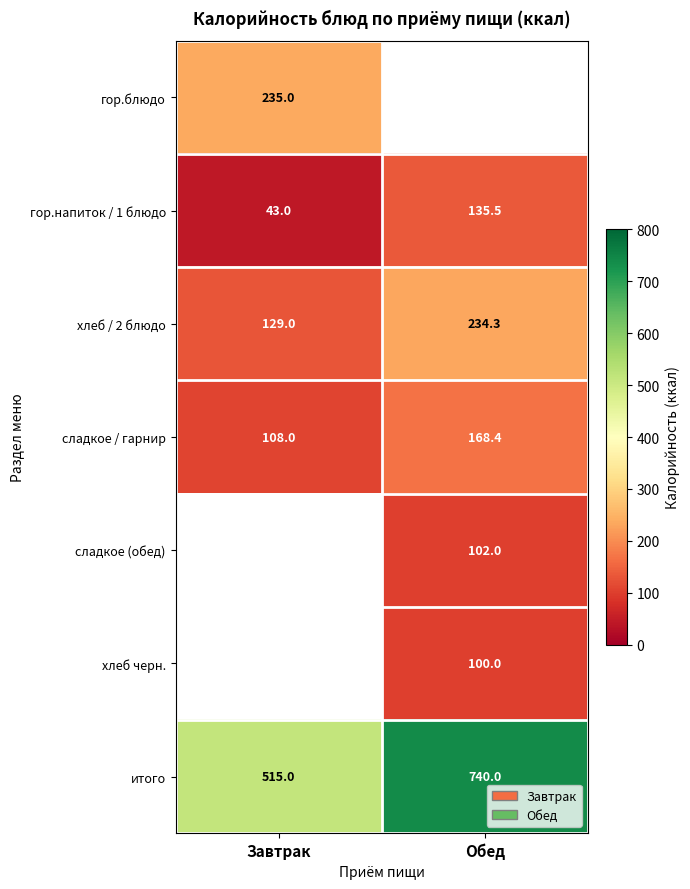

What is the difference between the хлеб / 2 блюдо values at Завтрак and Обед?

105.3